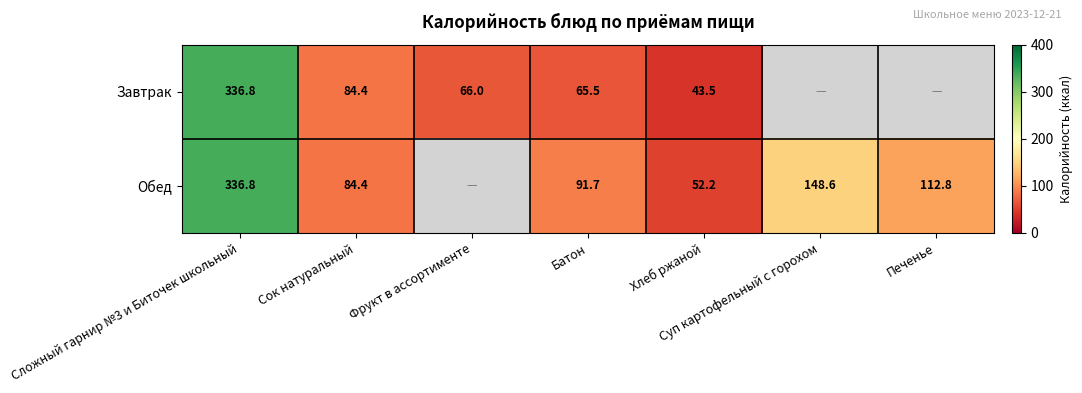

What is the maximum value shown in the chart?

336.8